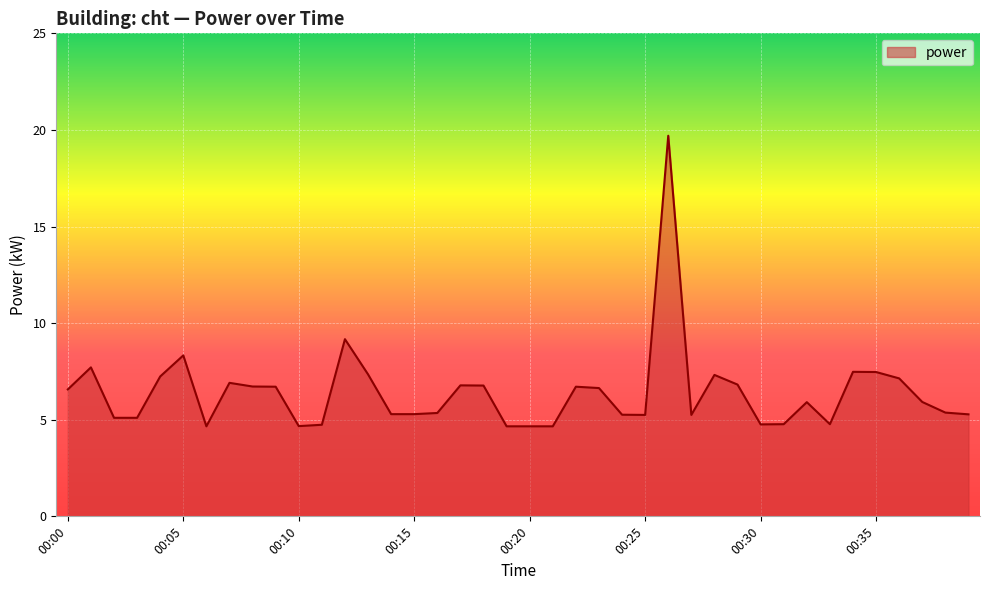

What is the smallest value displayed?

4.7